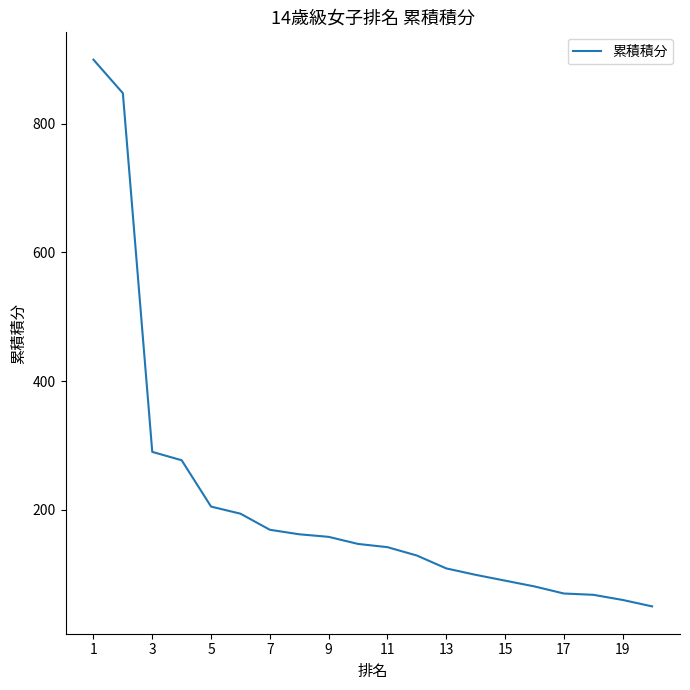

What is the minimum value shown in the chart?

50.0